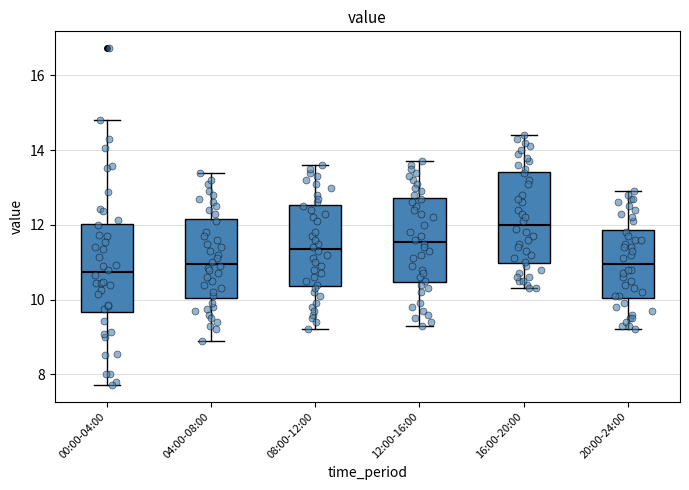

Where does the lower whisker of the box for 04:00-08:00 end on the y-axis? The values are not printed on the chart, so give them approximately, as read against the axis.

9.0